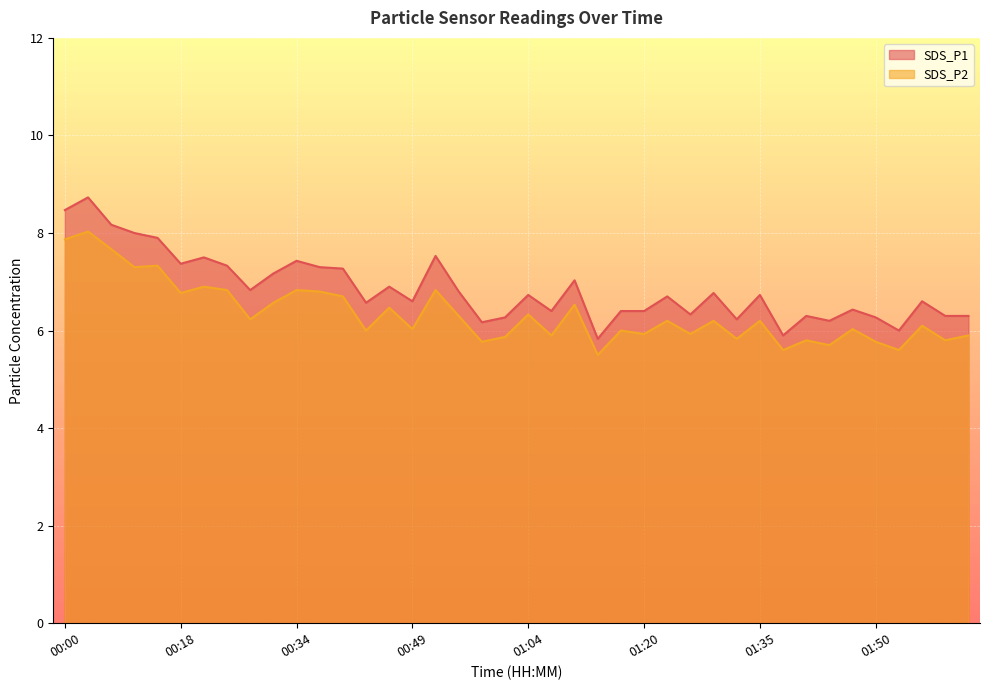

Is it true that SDS_P1 equals 6.7 at 01:04?

True